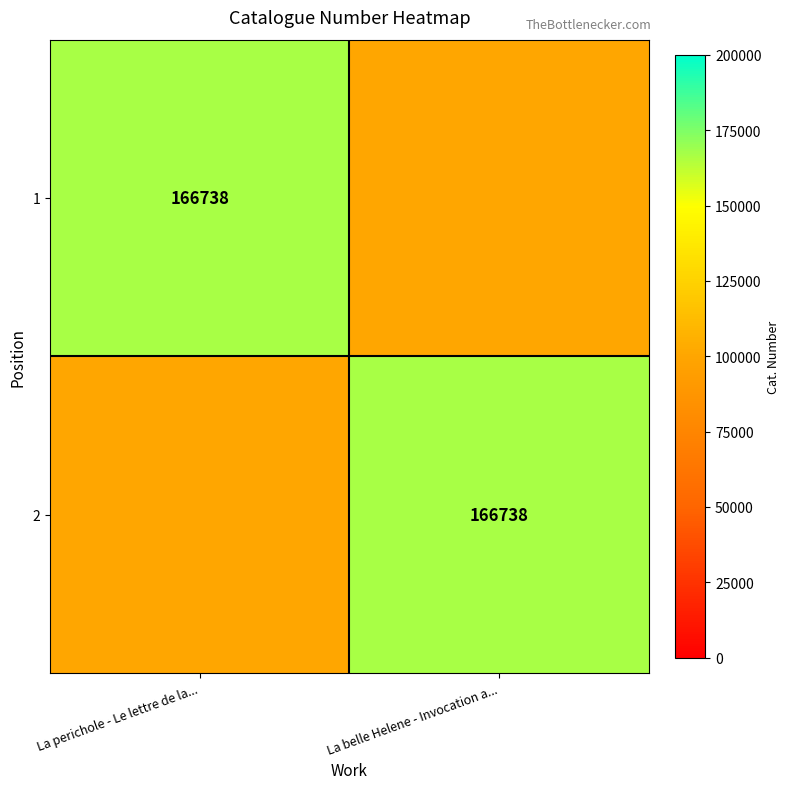

The value of 2 at La belle Helene - Invocation a... is 68706. True or false?

False